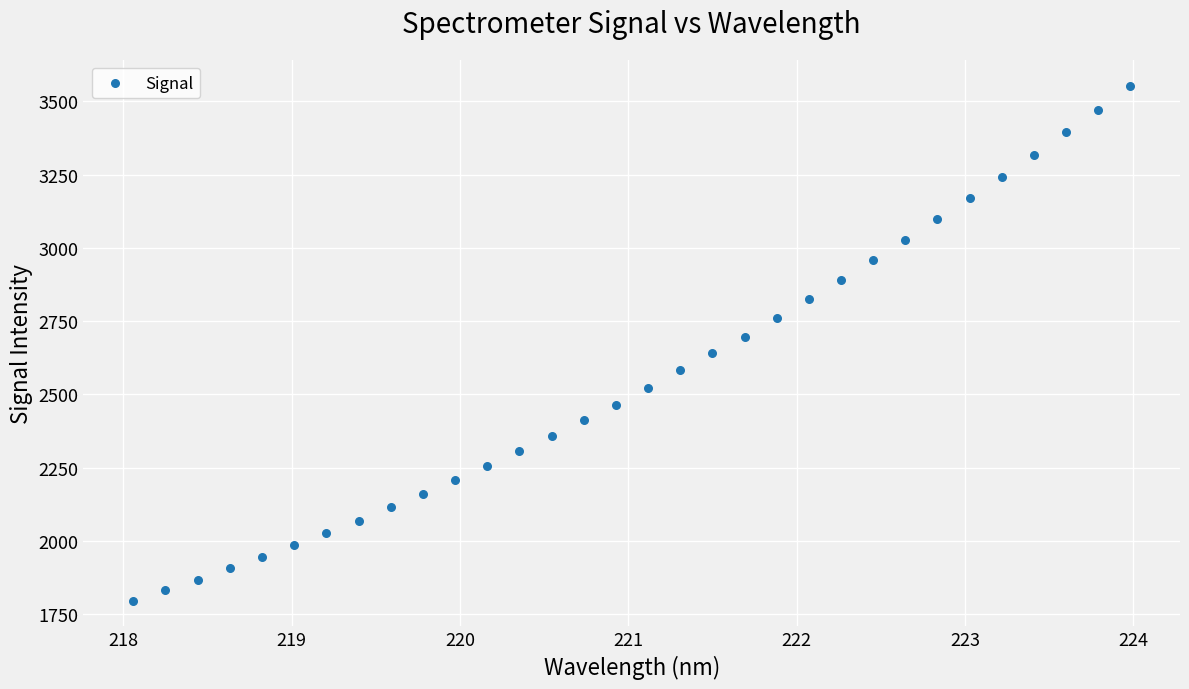

What is the range of Y values (max minus min)?

1757.1